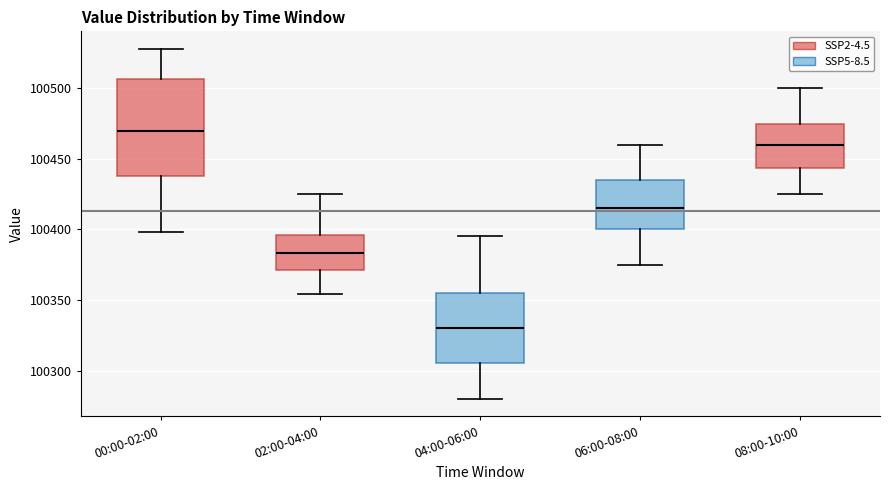

Comparing the boxes themselves (not the whiskers), which one is the tallest?

00:00-02:00